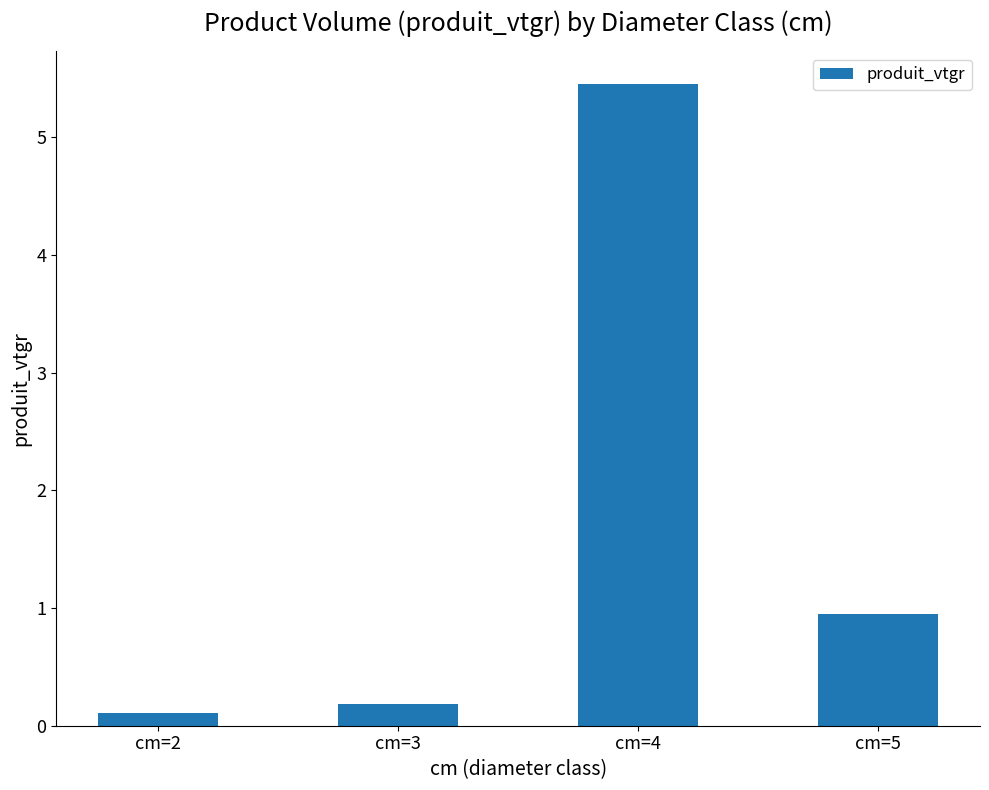

Is it true that the value at cm=5 is 1.0?

True